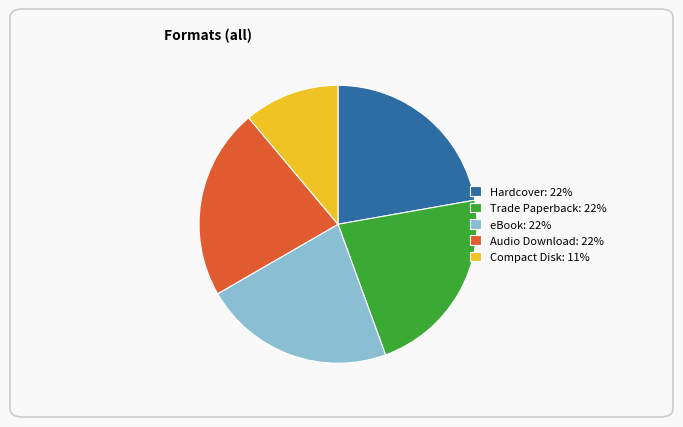

Approximately how many times larger is the value at Trade Paperback: 22% compared to Audio Download: 22%?

1.0